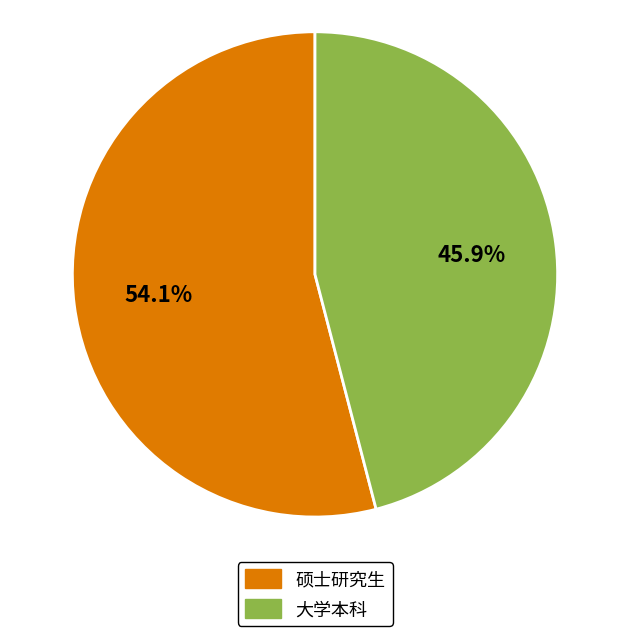

What is the ratio of the value at 硕士研究生 to the value at 大学本科?

1.2